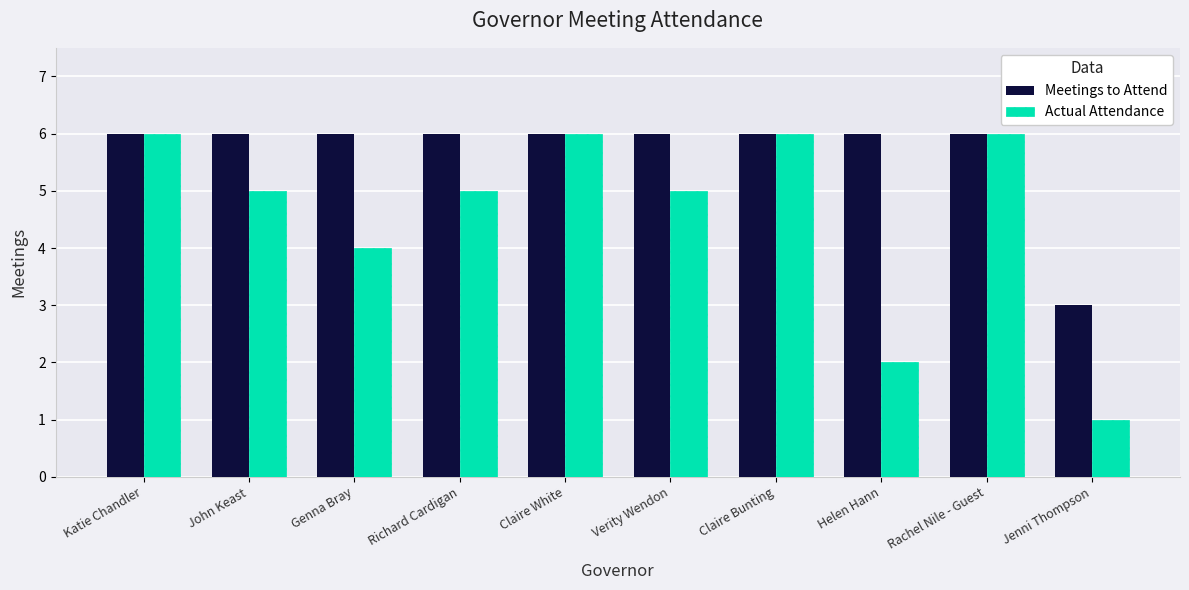

Reading left to right, extract all data points from this chart.

Meetings to Attend: 6	6	6	6	6	6	6	6	6	3
Actual Attendance: 6	5	4	5	6	5	6	2	6	1